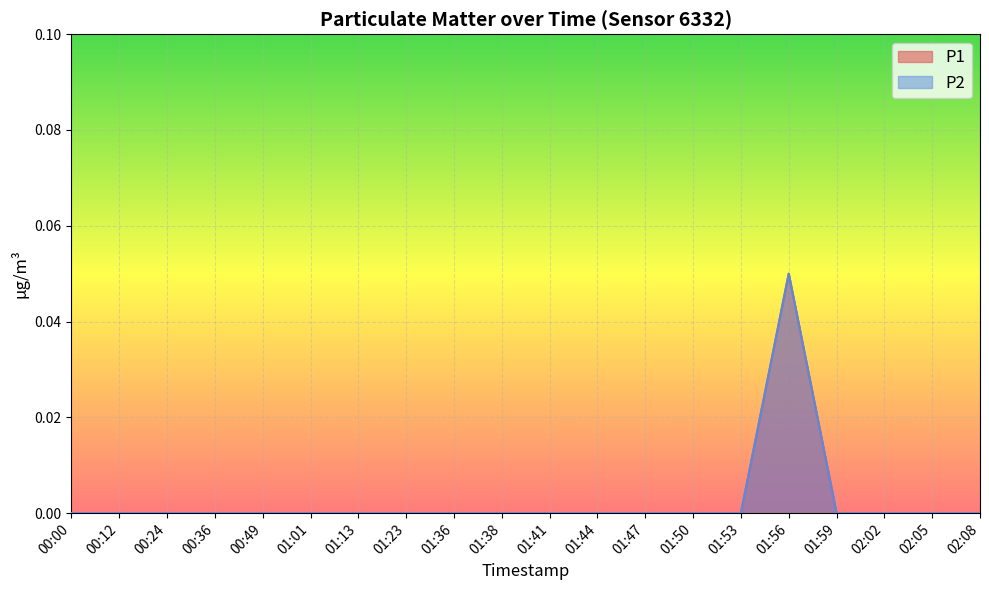

The value of P2 at 01:13 is 0.0. True or false?

True